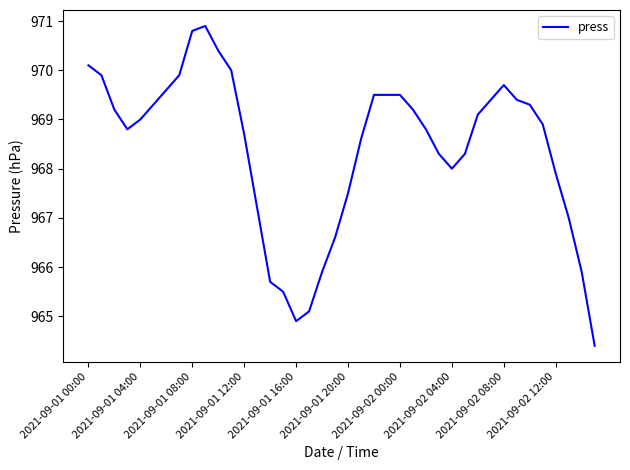

What is the smallest value displayed?

964.4